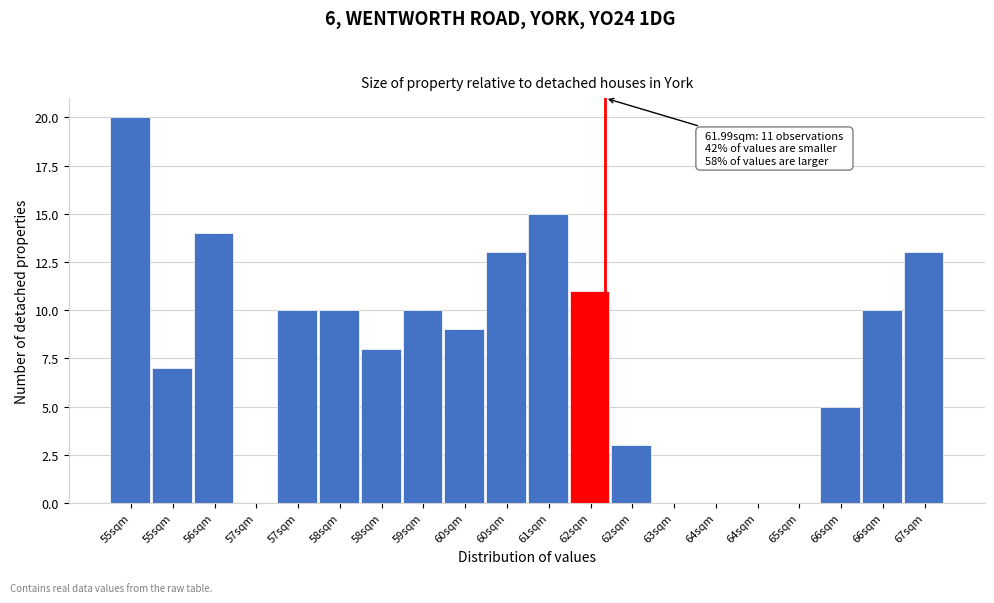

Count the number of categories in the chart.

20